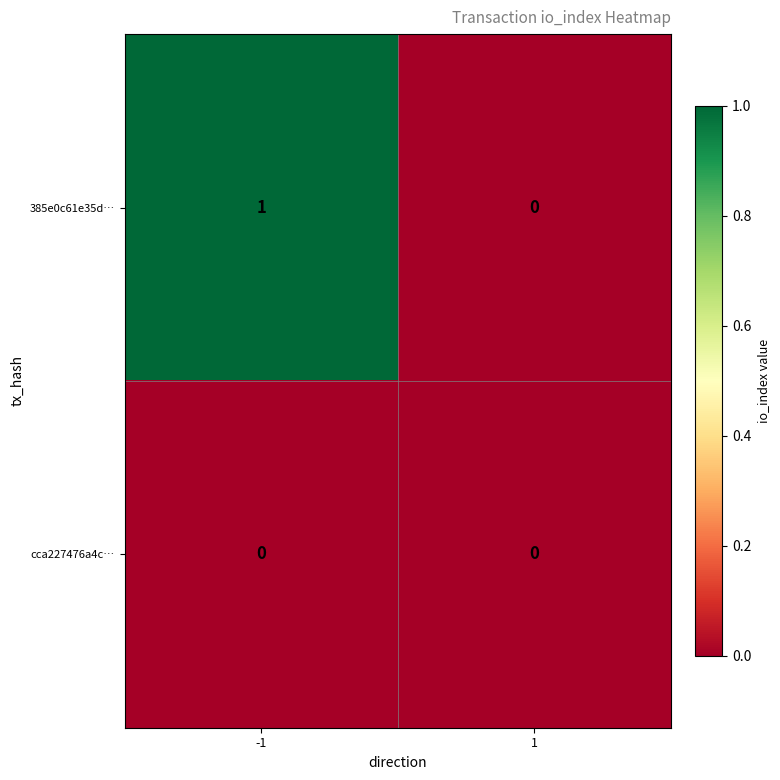

Which series has the widest spread of values?

385e0c61e35d…